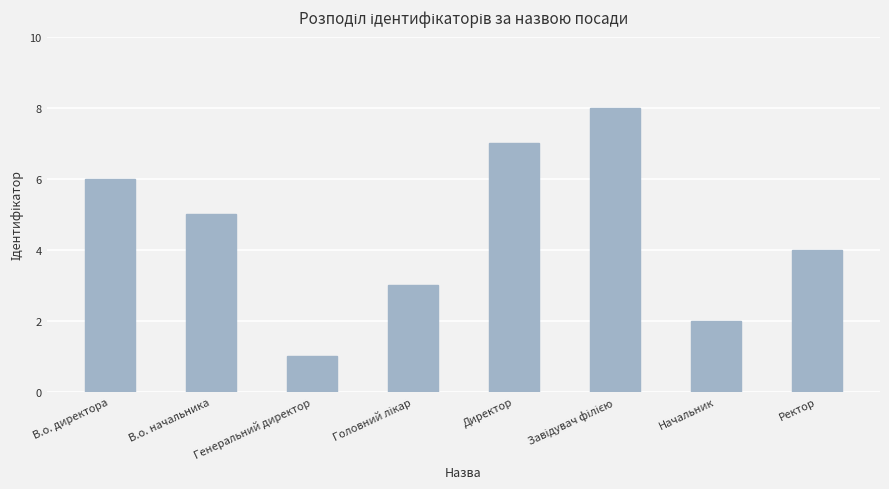

What is the difference between the second highest and second lowest values?

5